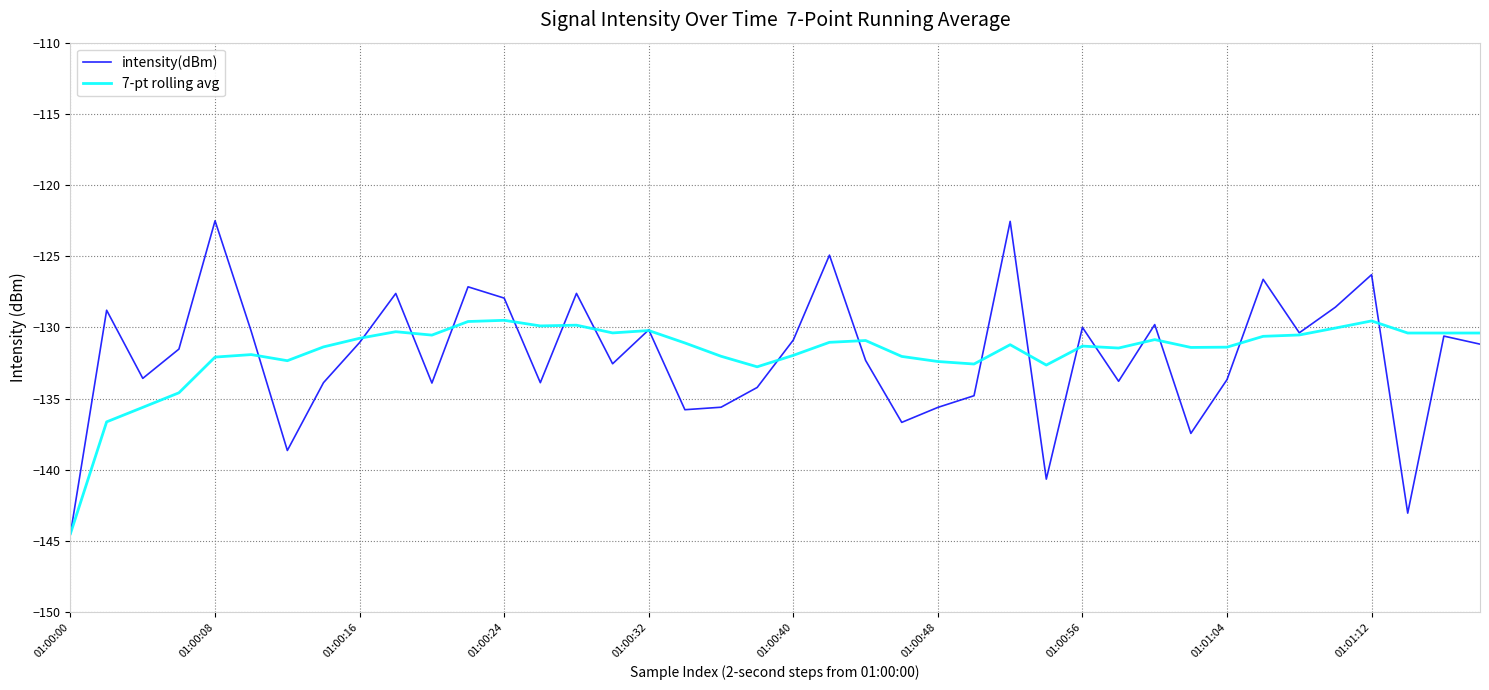

Which series has the widest spread of values?

intensity(dBm)